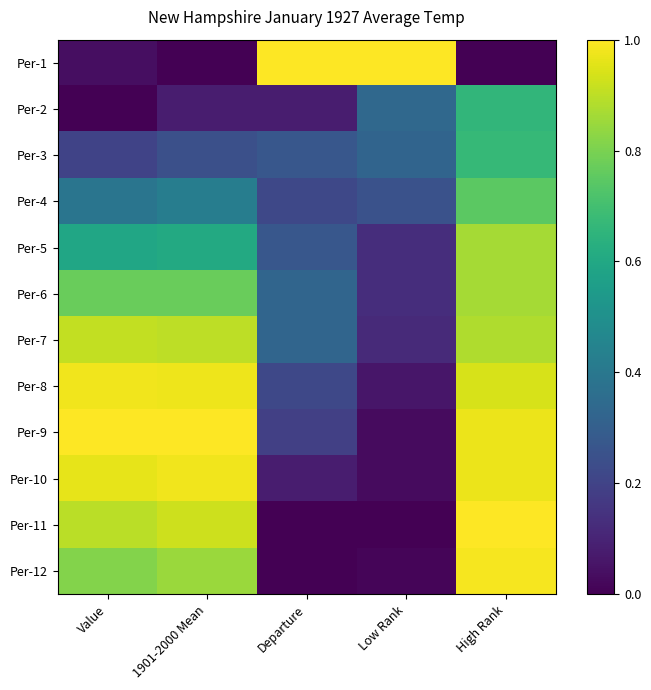

What is the total value across all series at Low Rank?

2.4